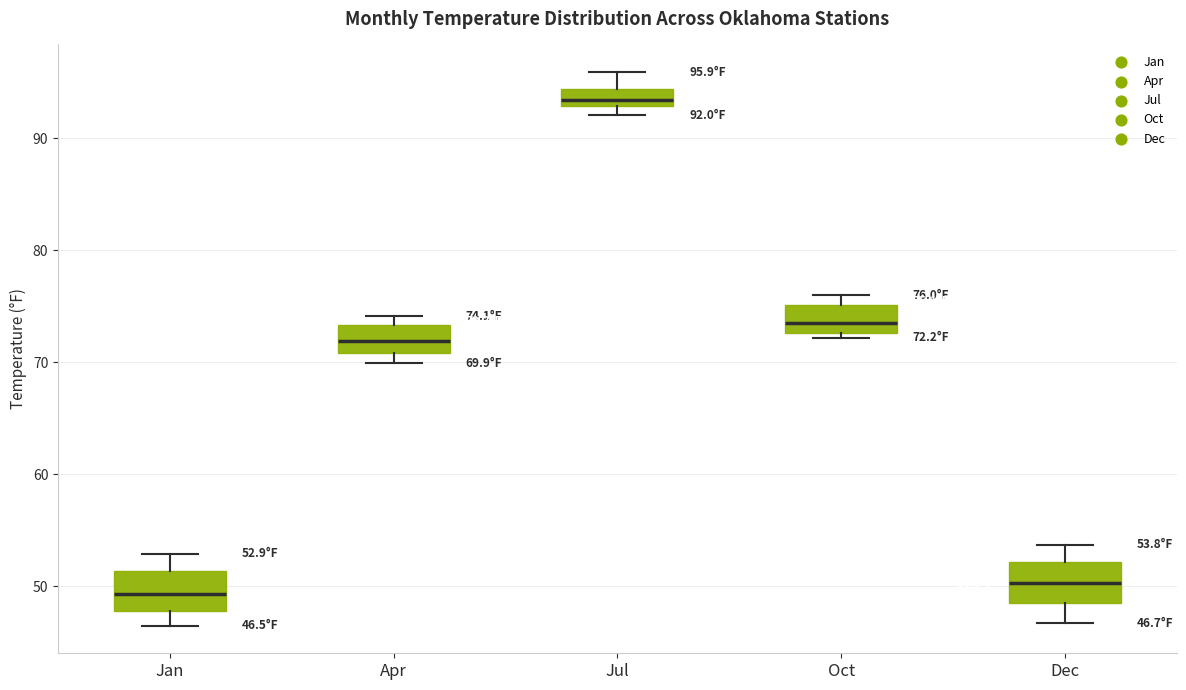

Which box's median line is the lowest?

Jan